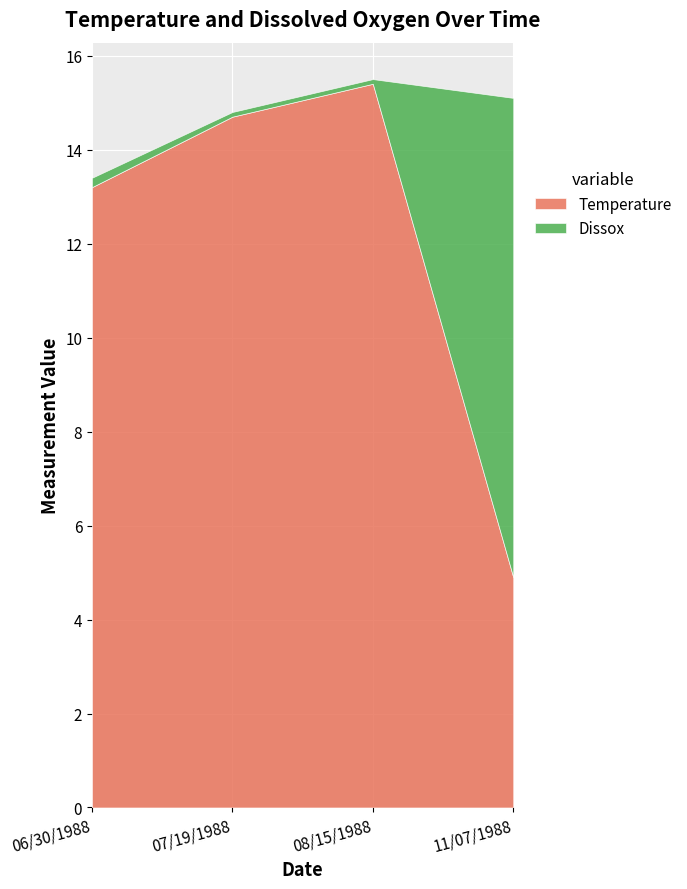

What is the label of the 2nd point from the left?

07/19/1988